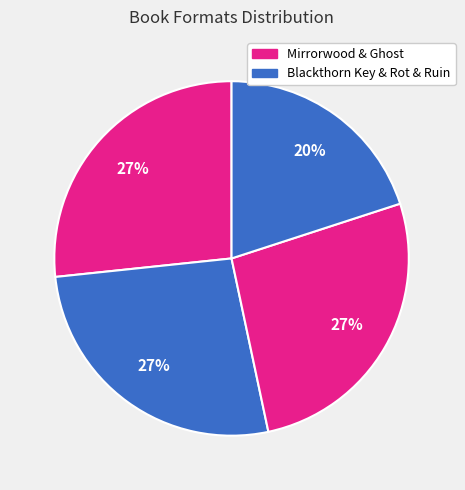

How many segments does this pie chart have?

4